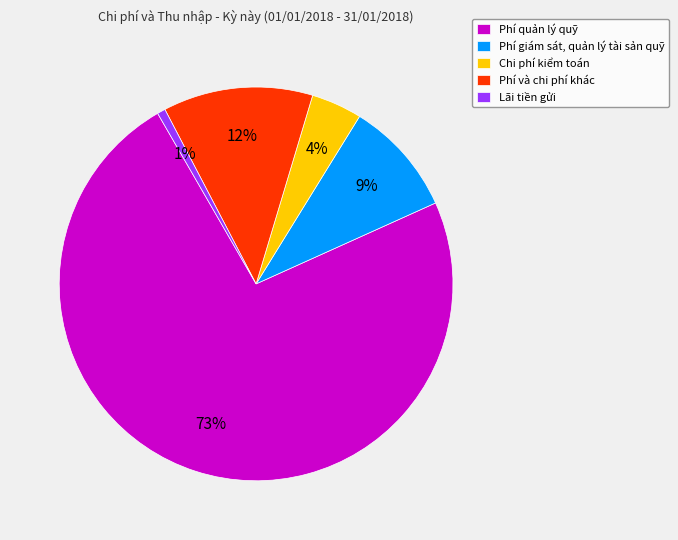

Count the number of slices in the pie.

5